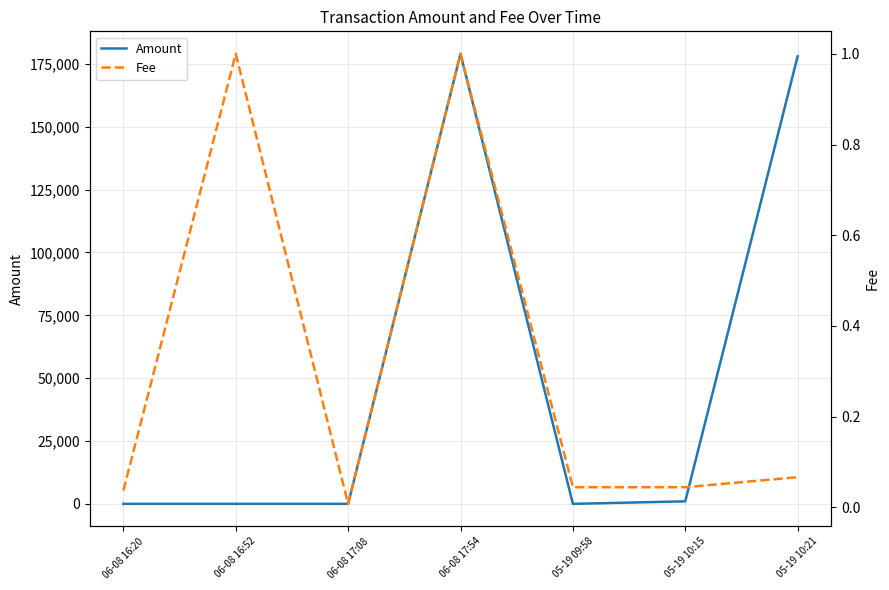

True or false: Amount has more than 1 interior local peaks.

True